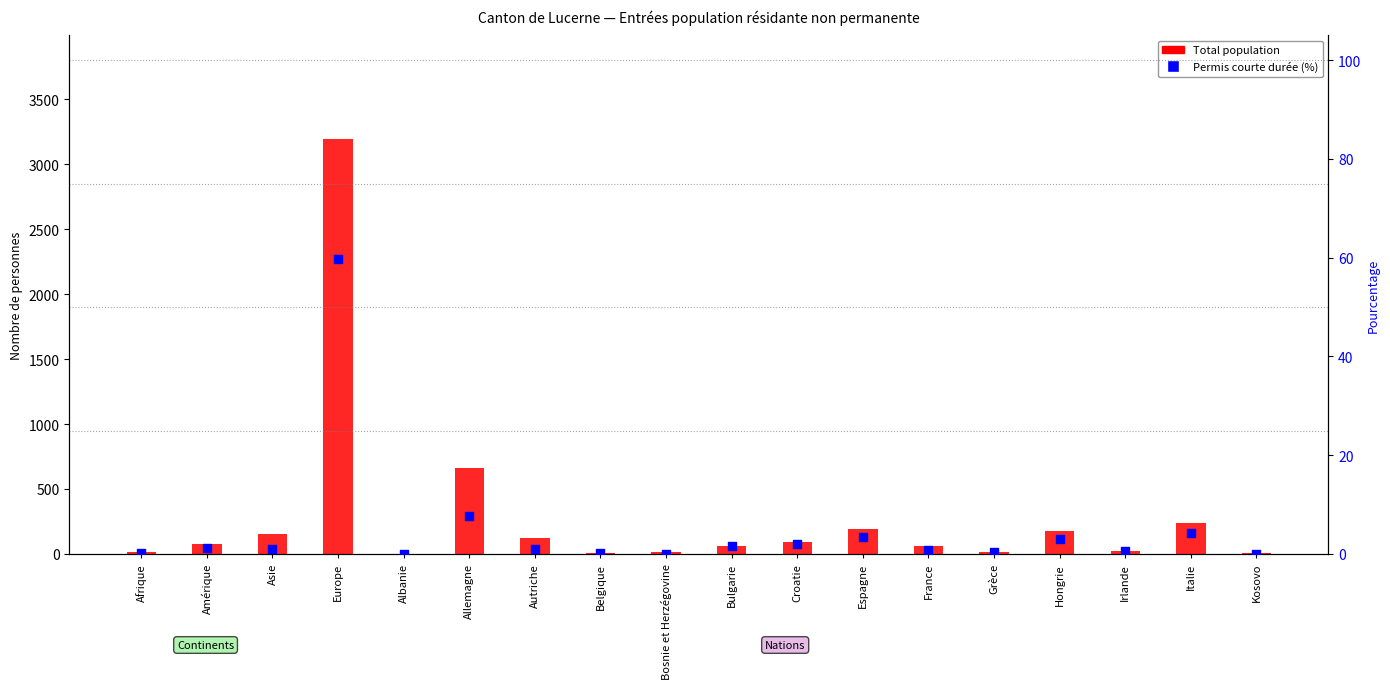

Which series reaches the maximum Y coordinate?

Total population